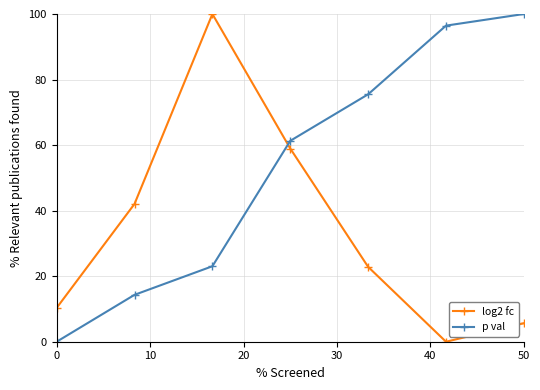

How many times do p val and log2 fc cross each other?

1